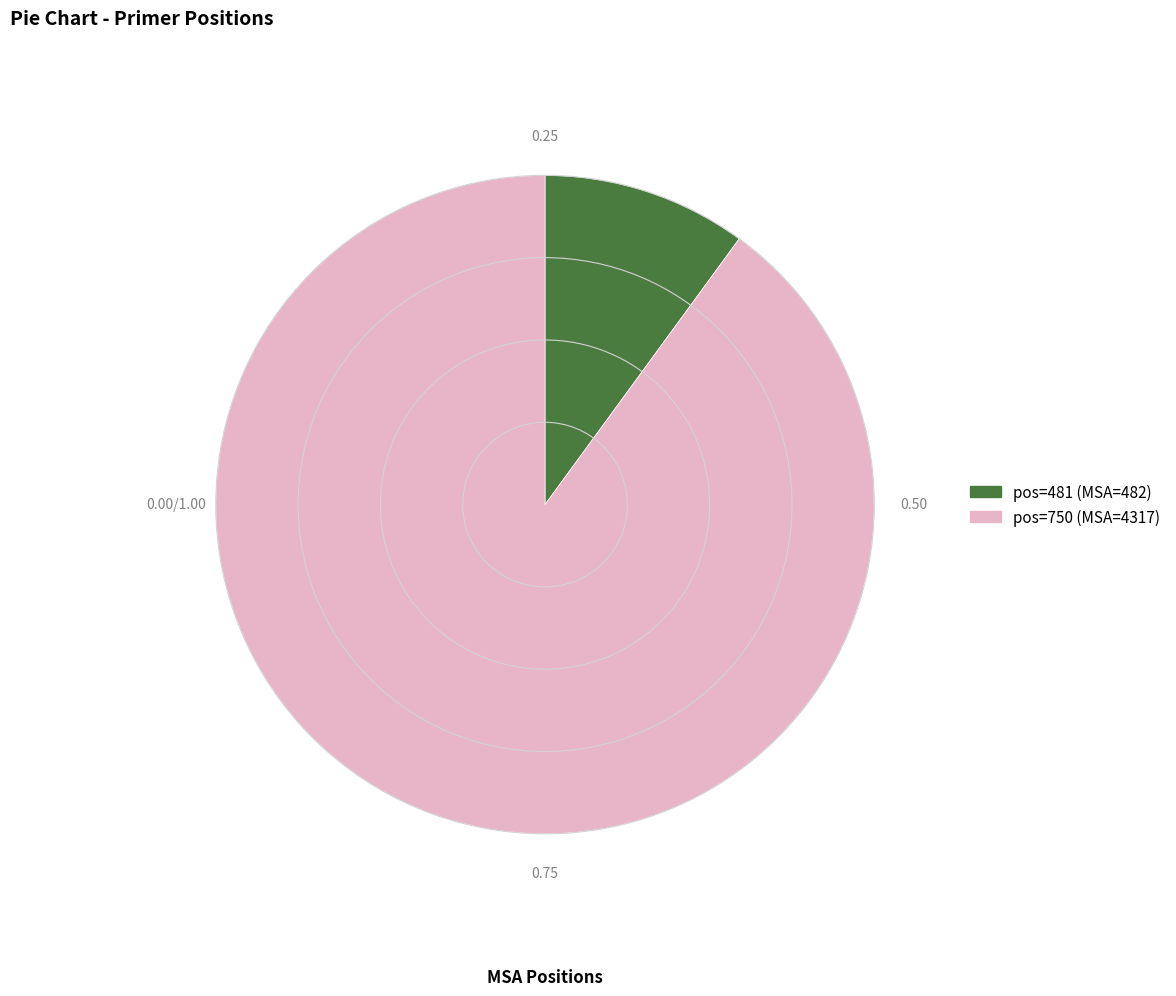

Does any single category account for the majority?

Yes